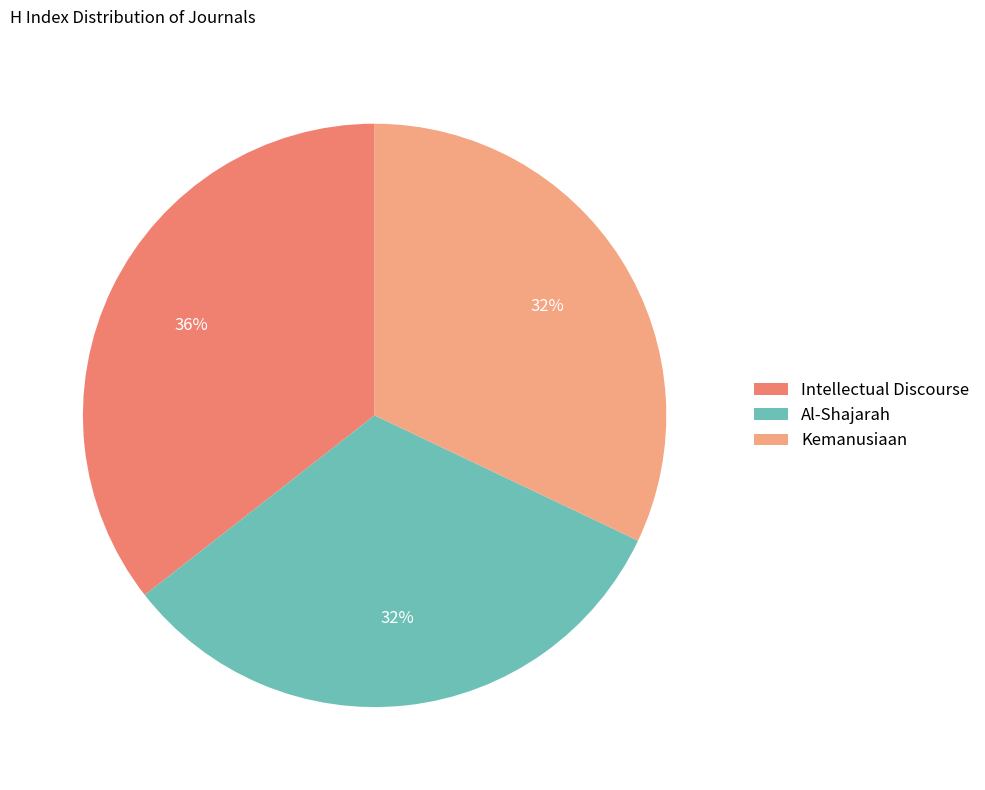

True or false: Intellectual Discourse accounts for 36% of the total.

True